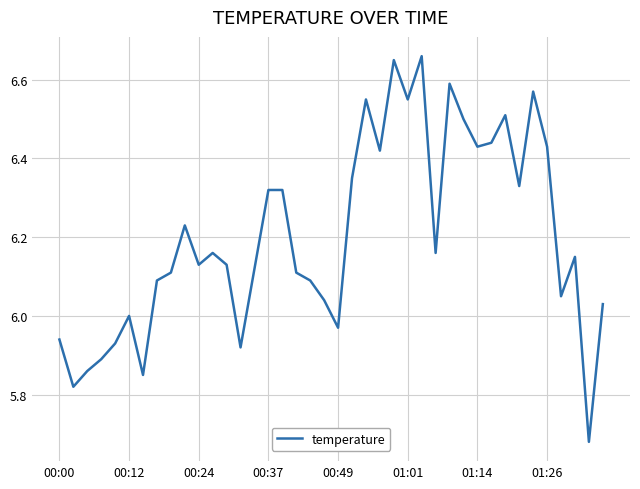

What is the difference between the maximum and minimum values?

1.0